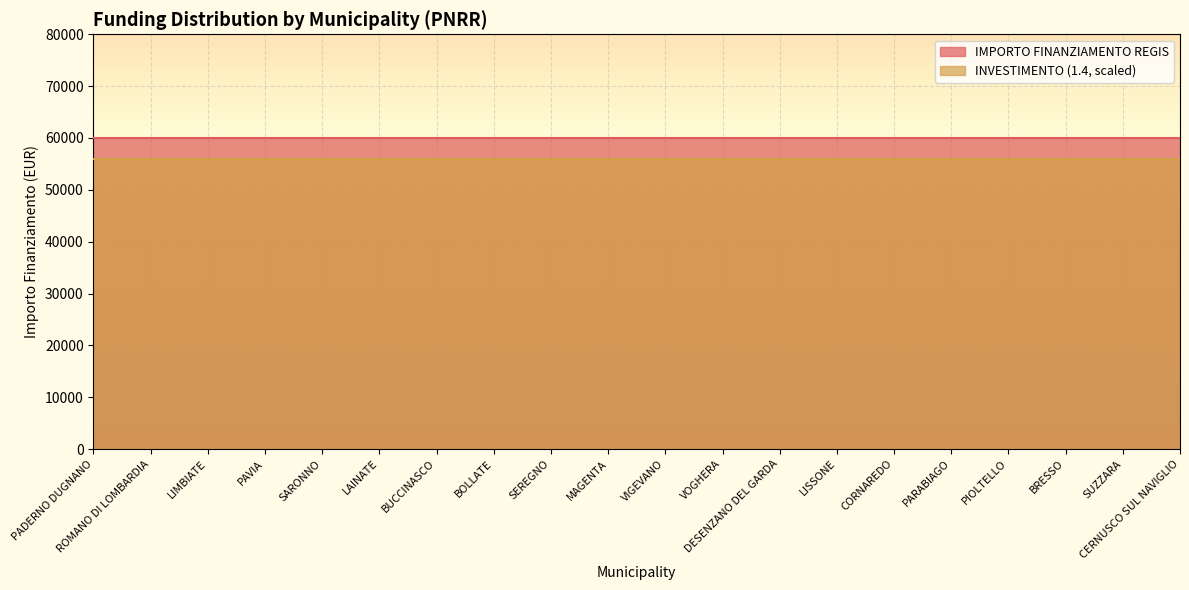

Rank the series by their maximum value, from highest to lowest.

IMPORTO FINANZIAMENTO REGIS, INVESTIMENTO (1.4, scaled)